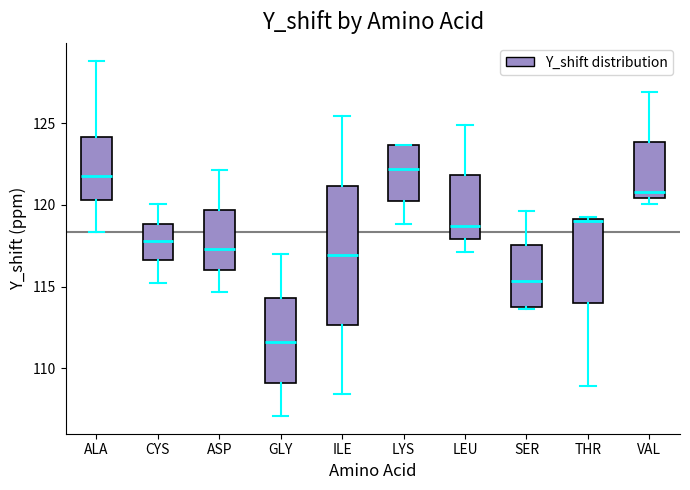

Reading left to right, read every box against the y-axis: the position of its median line, the range the box covers, and the ends of its whiskers. The values are not printed on the chart, so give them approximately, as read against the axis.

ALA: median 122.0, box 120.5 to 124.0, whiskers 118.5 to 129.0
CYS: median 118.0, box 116.5 to 119.0, whiskers 115.0 to 120.0
ASP: median 117.5, box 116.0 to 119.5, whiskers 114.5 to 122.0
GLY: median 111.5, box 109.0 to 114.5, whiskers 107.0 to 117.0
ILE: median 117.0, box 112.5 to 121.0, whiskers 108.5 to 125.5
LYS: median 122.0, box 120.5 to 123.5, whiskers 119.0 to 123.5
LEU: median 118.5, box 118.0 to 122.0, whiskers 117.0 to 125.0
SER: median 115.5, box 114.0 to 117.5, whiskers 113.5 to 119.5
THR: median 119.0, box 114.0 to 119.0, whiskers 109.0 to 119.5
VAL: median 121.0, box 120.5 to 124.0, whiskers 120.0 to 127.0